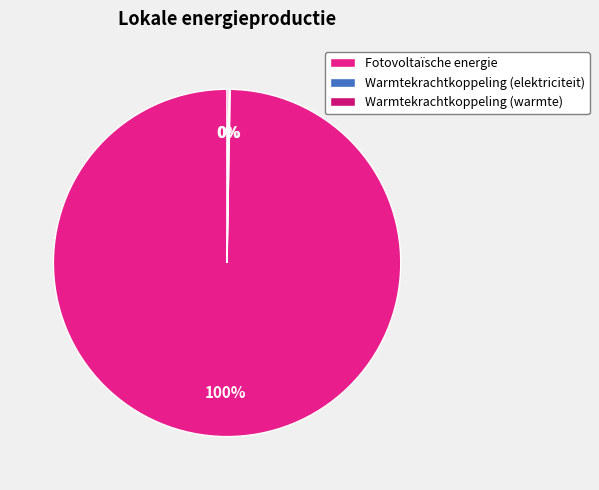

What is the smallest slice in the pie chart?

Warmtekrachtkoppeling (elektriciteit)